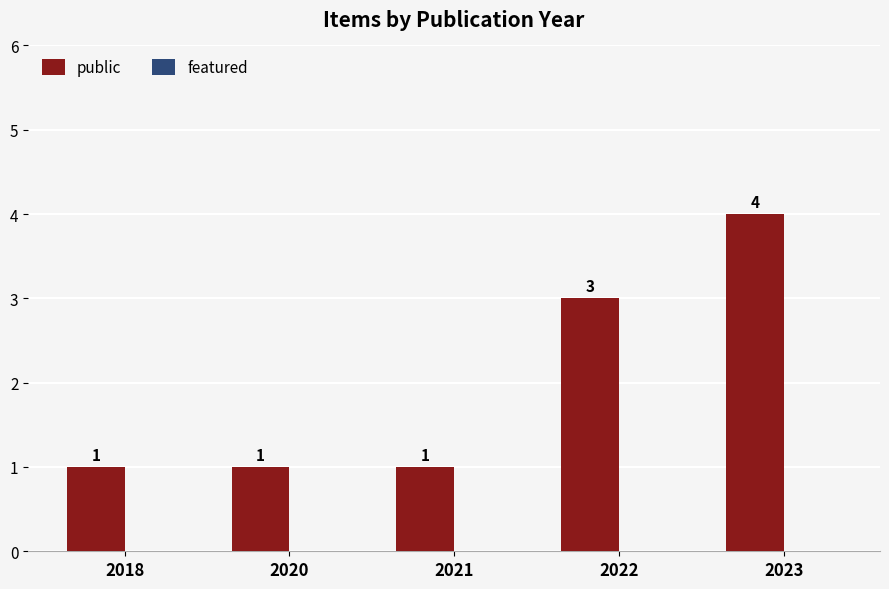

Which label corresponds to the largest value in the chart?

2023